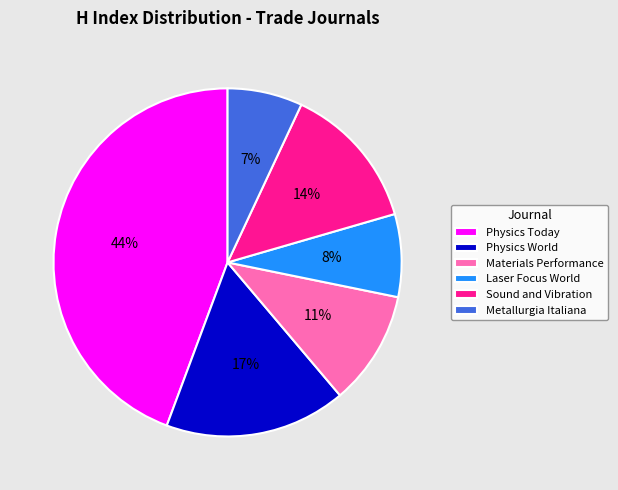

To the nearest percent, what is the average slice percentage?

17%